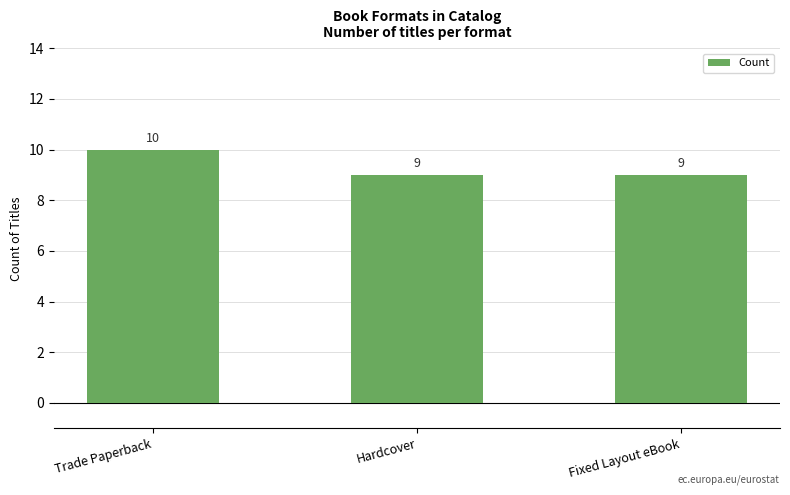

What is the difference between the maximum and minimum values?

1